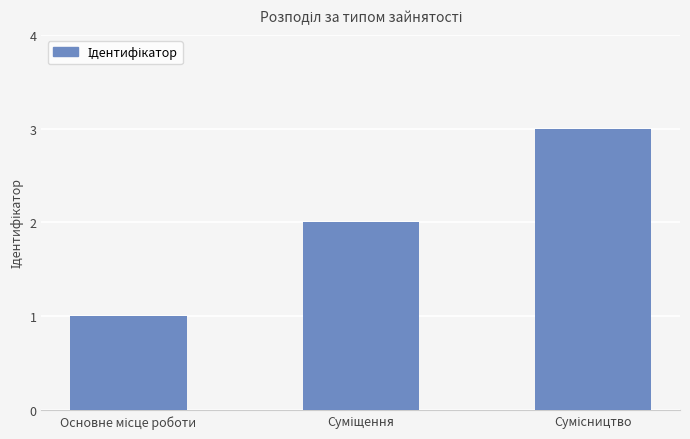

What is the greatest value displayed?

3